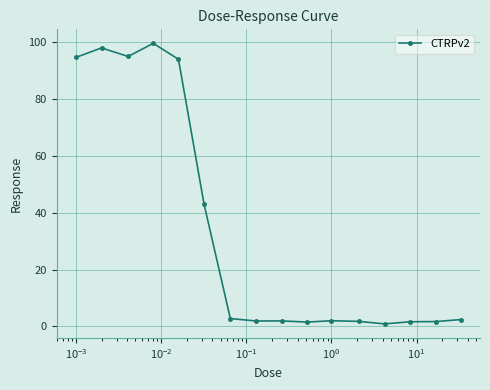

Count the number of data series in this chart.

1